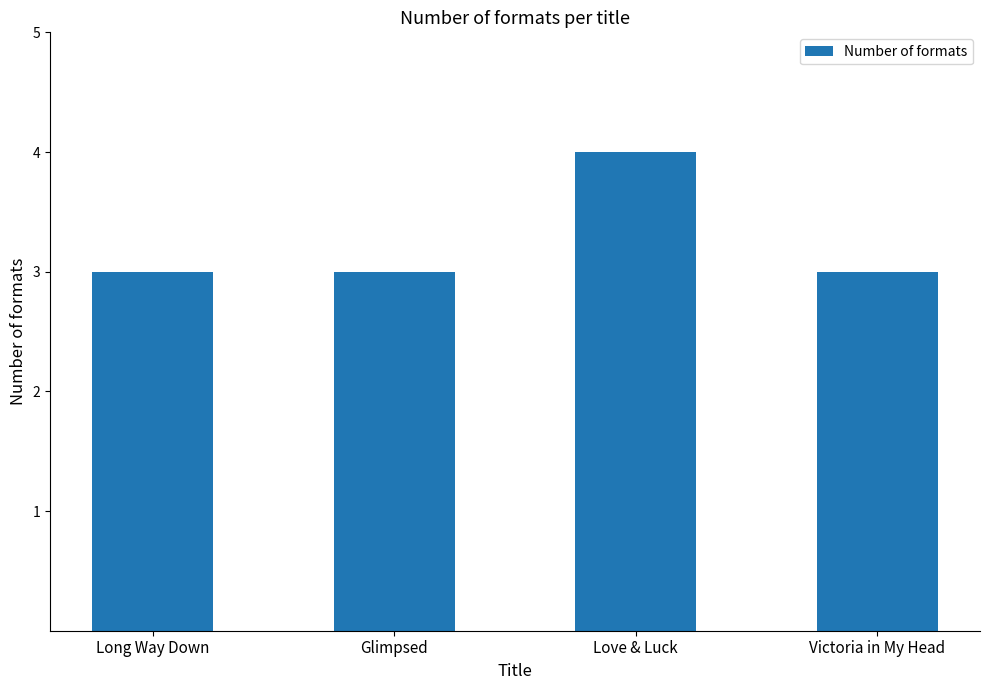

What is the ratio of the value at Victoria in My Head to the value at Long Way Down?

1.0